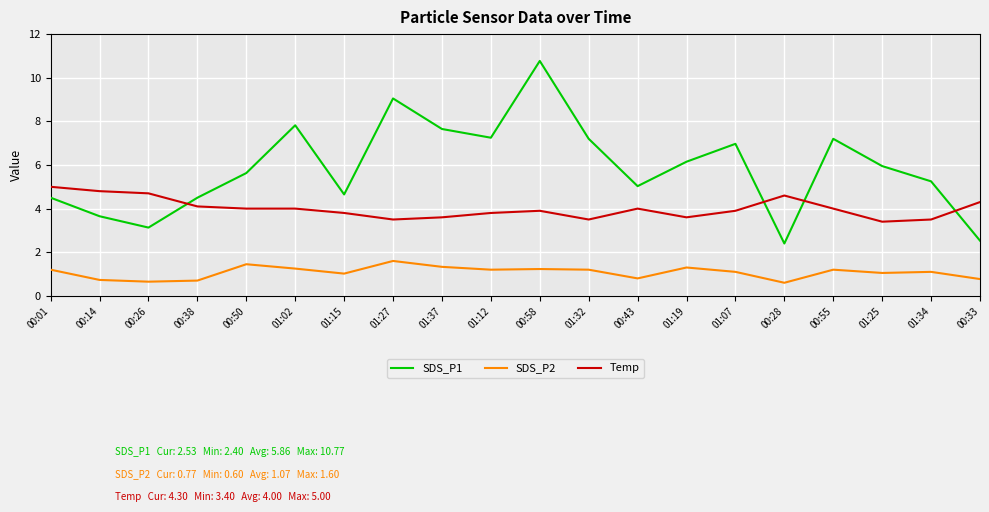

What is the highest value of the SDS_P1 series?

10.8